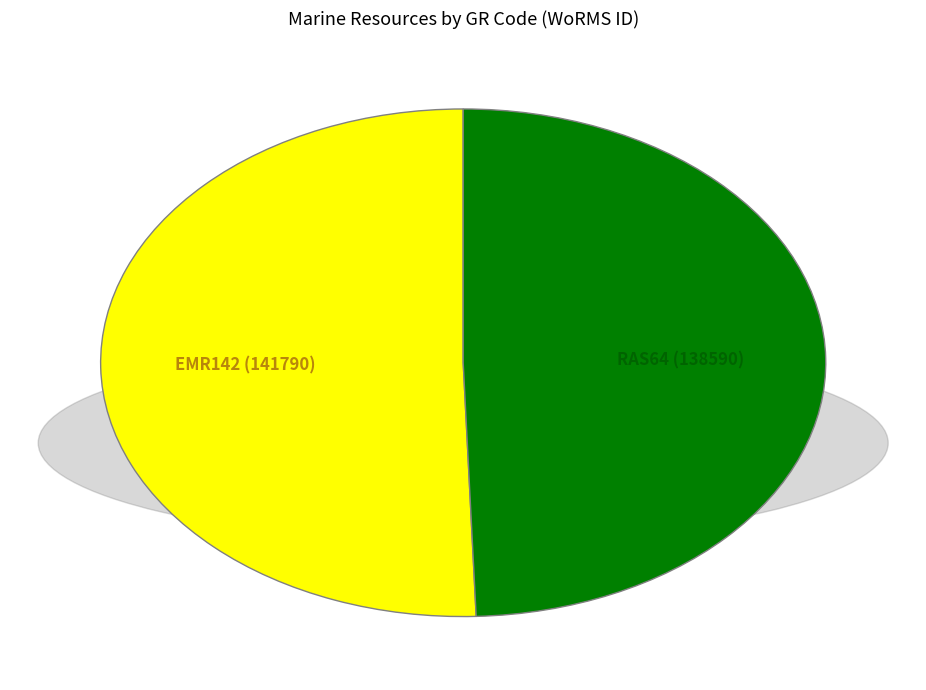

Do EMR142 (141790) and RAS64 (138590) together represent more than half of the pie?

Yes